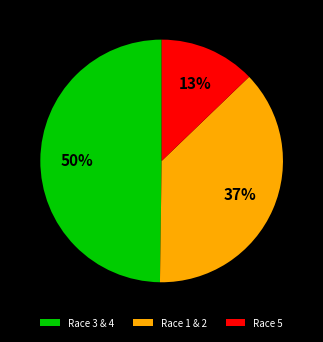

What is the largest slice in the pie chart?

Race 3 & 4